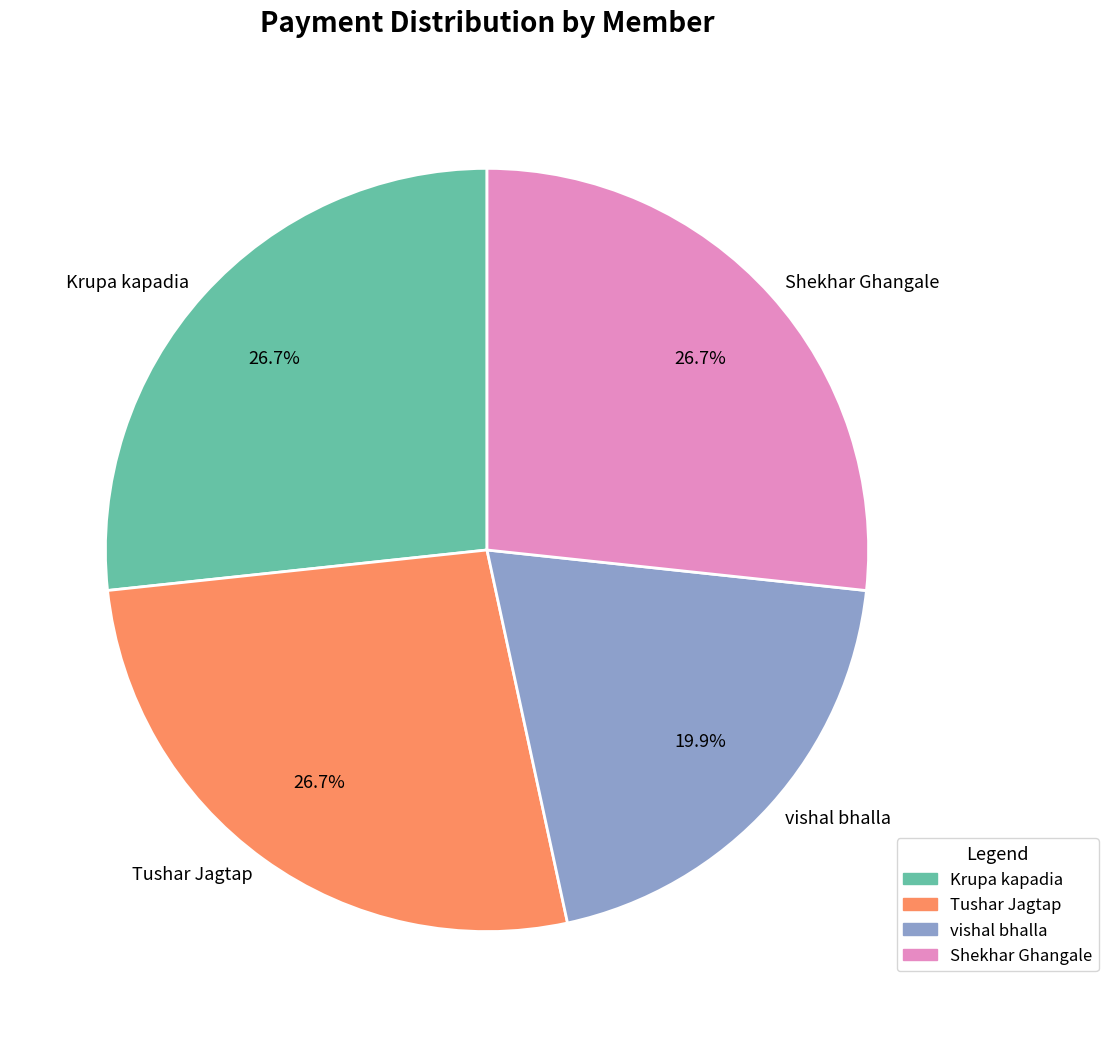

Which has a higher value, Krupa kapadia or vishal bhalla?

Krupa kapadia